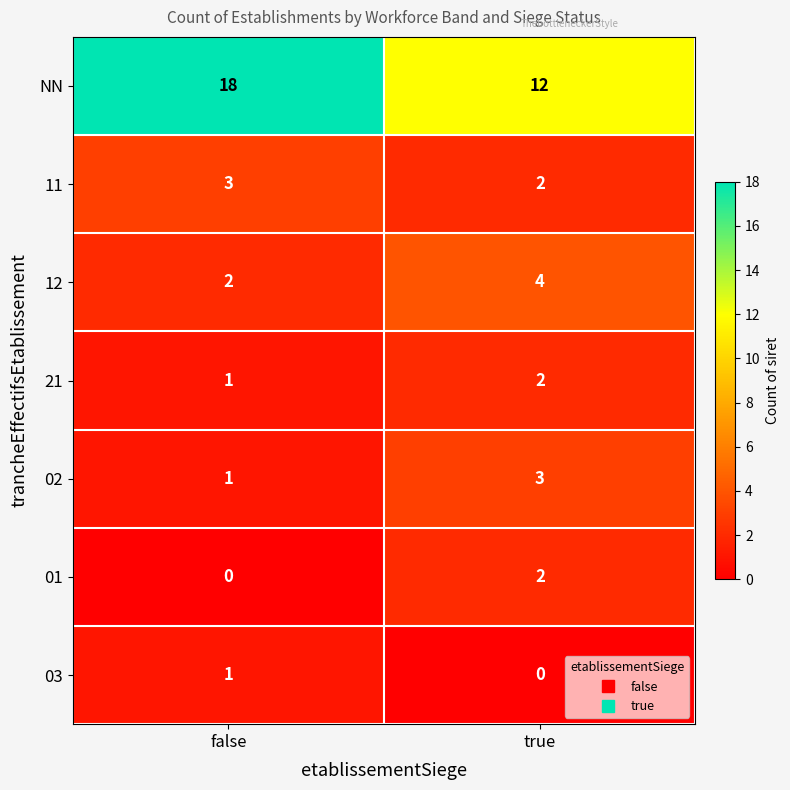

How many distinct data groups are displayed?

7